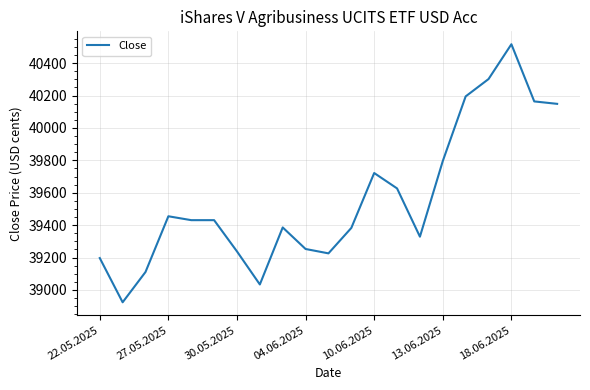

What is the difference between the maximum and minimum values?

1593